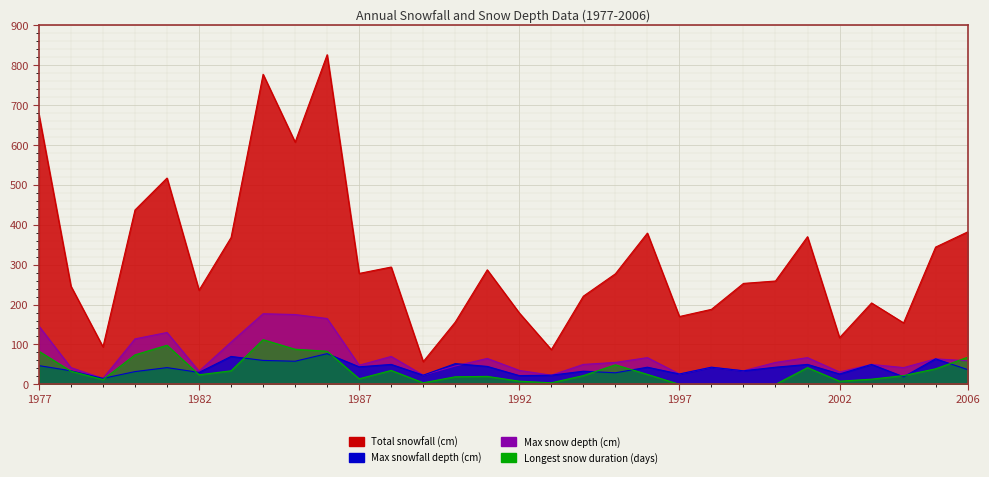

Is it true that Max snow depth (cm) equals 18 at 1990?

False